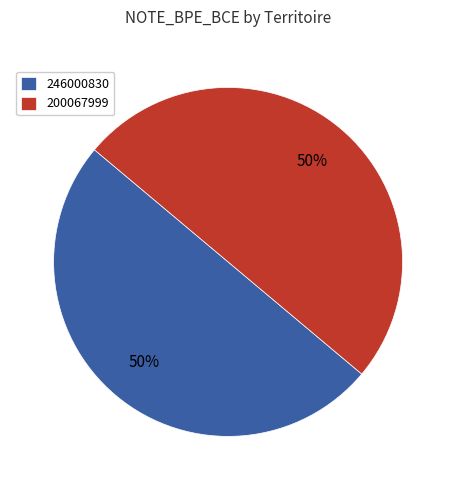

To the nearest percent, what is the average slice percentage?

50%